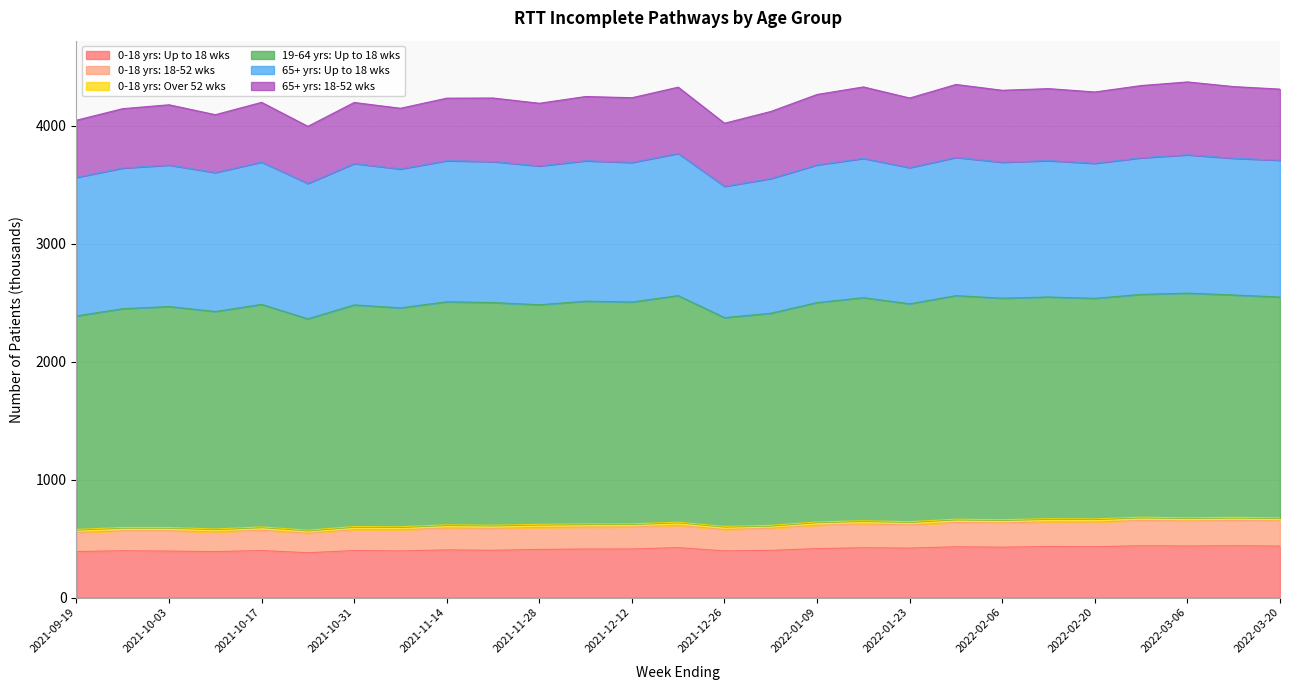

What is the lowest value of the 0-18 yrs: Up to 18 wks series?

380.1